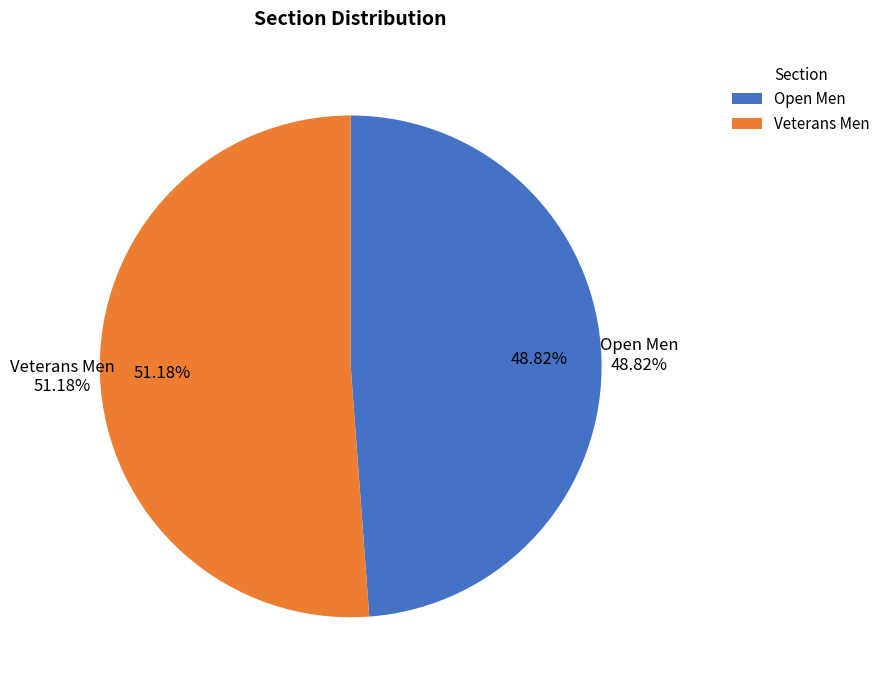

To the nearest percent, what percentage of the pie is Open Men?

49%